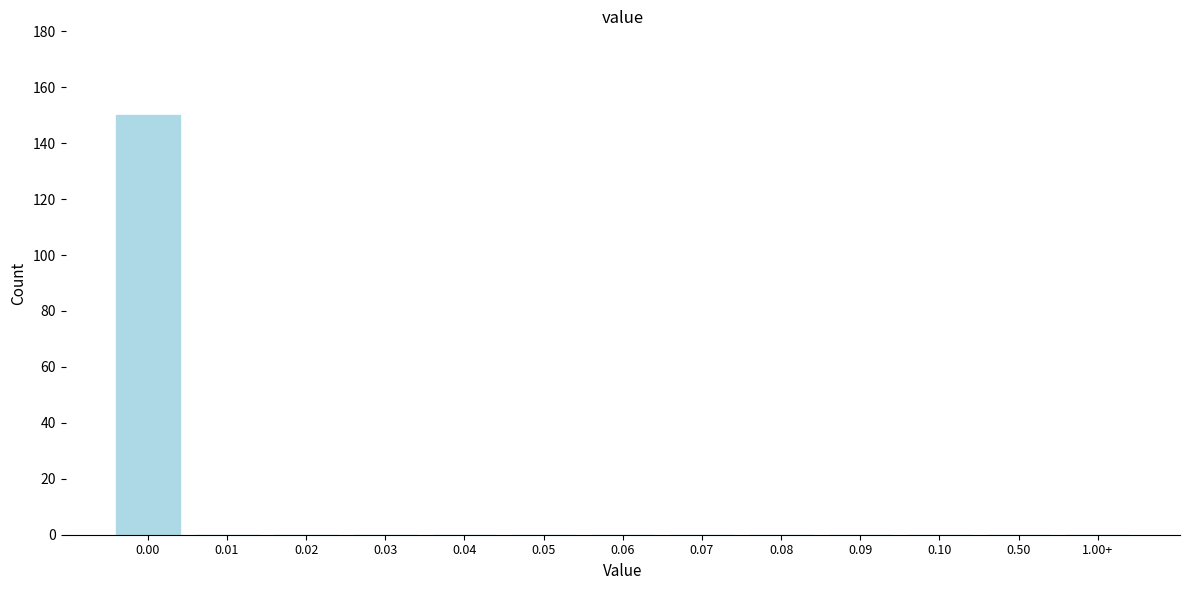

Reading right to left, what are all the values shown in this chart?

1.00+=0	0.50=0	0.10=0	0.09=0	0.08=0	0.07=0	0.06=0	0.05=0	0.04=0	0.03=0	0.02=0	0.01=0	0.00=150